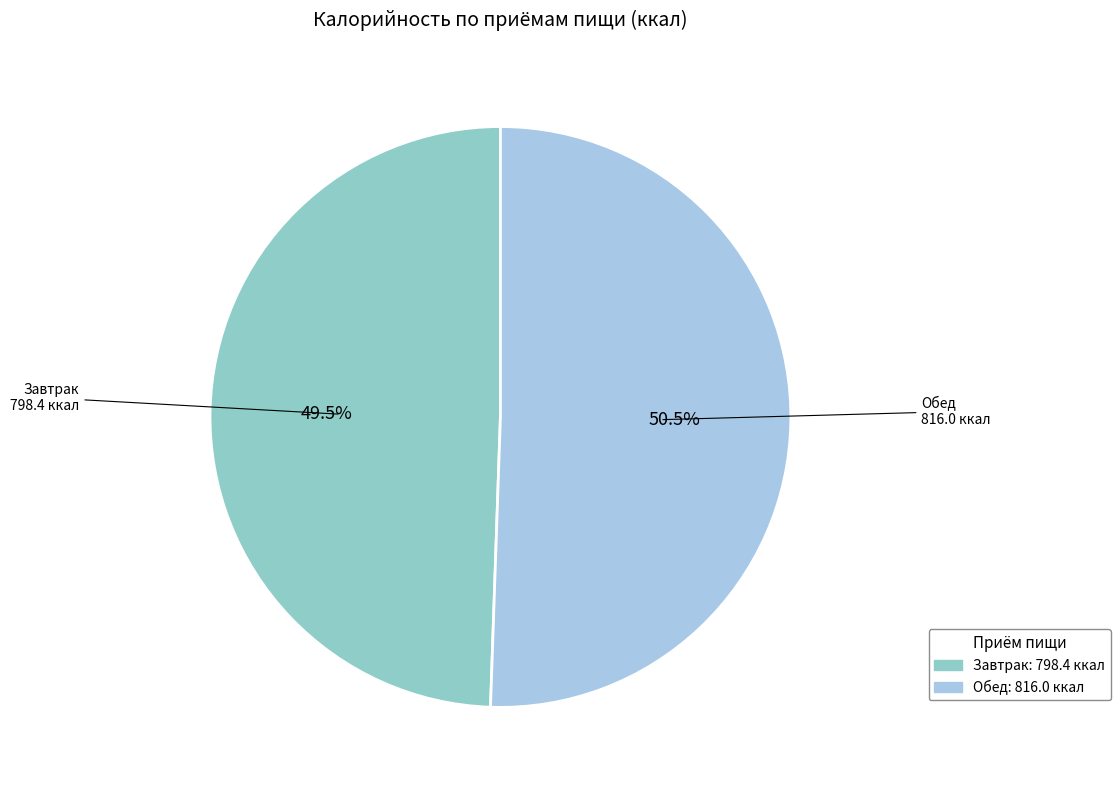

To the nearest percent, what is the combined percentage of Обед and Завтрак?

100%